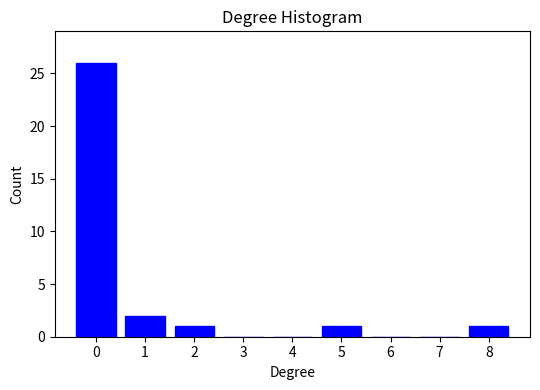

Reading left to right, extract all data points from this chart.

0=26	1=2	2=1	3=0	4=0	5=1	6=0	7=0	8=1